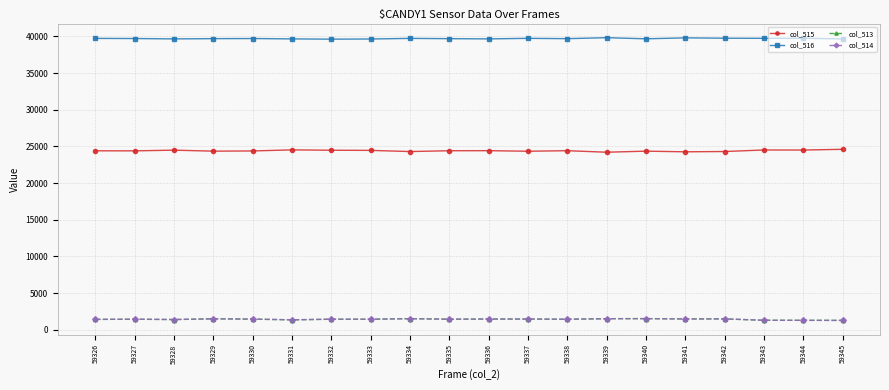

What is the minimum value shown in the chart?

1277